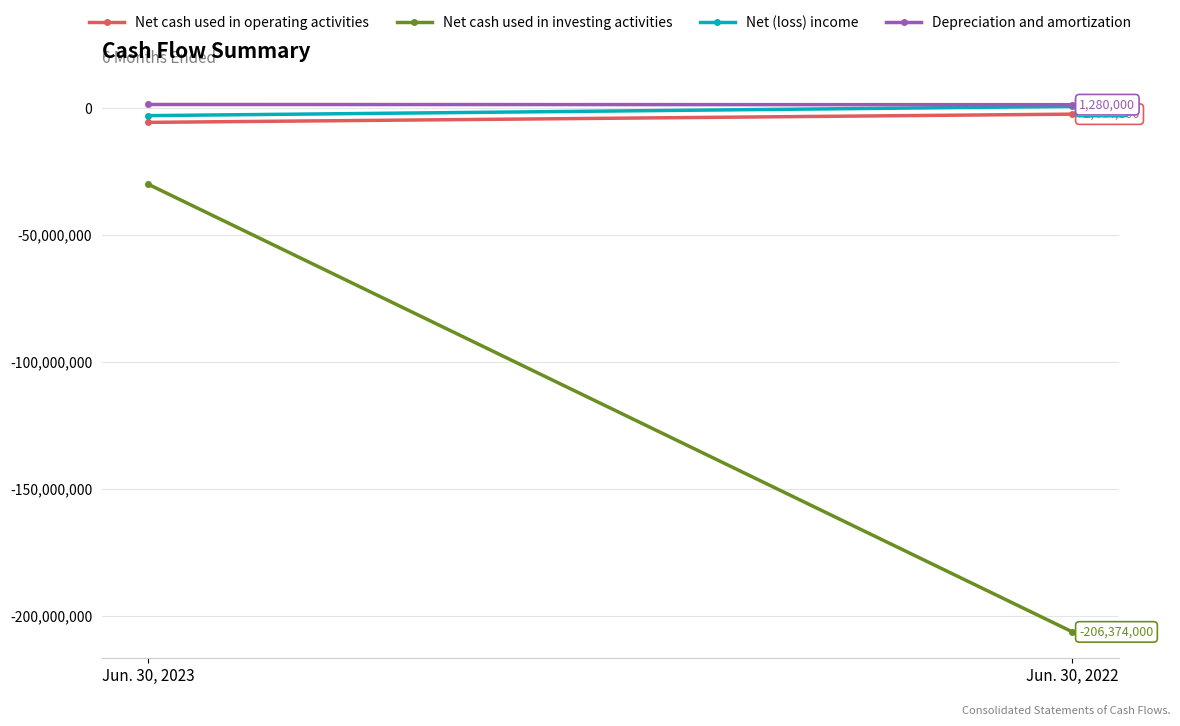

True or false: Net (loss) income has a value of 593000 at Jun. 30, 2022.

True